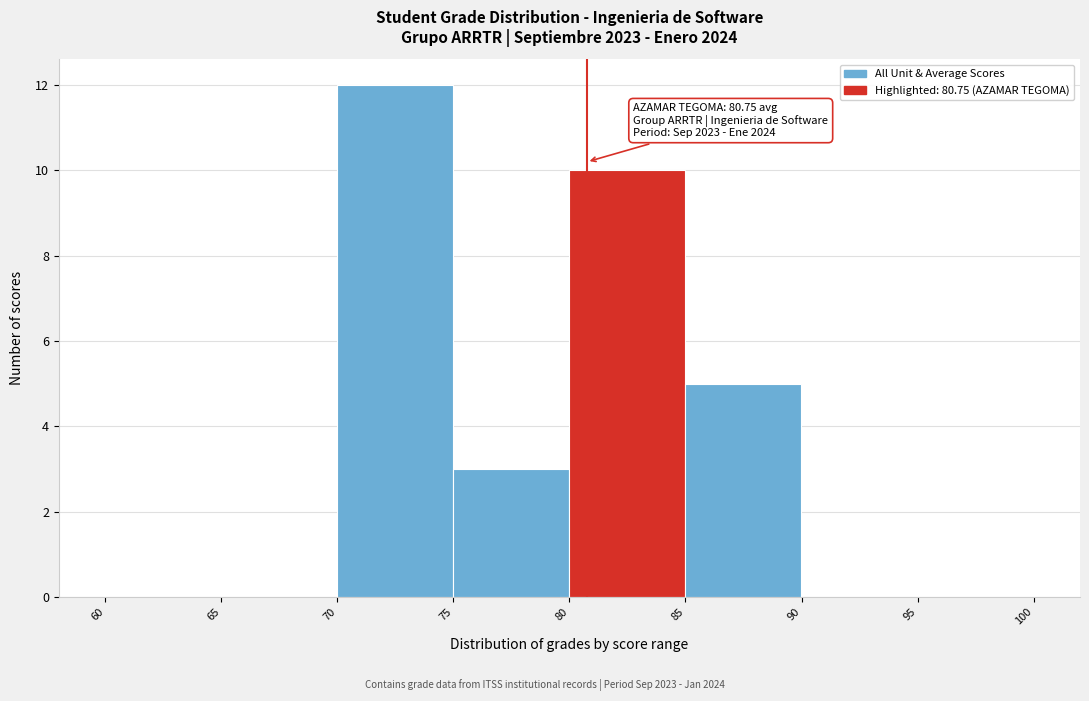

Which range on the x-axis has the tallest bar?

70 to 75